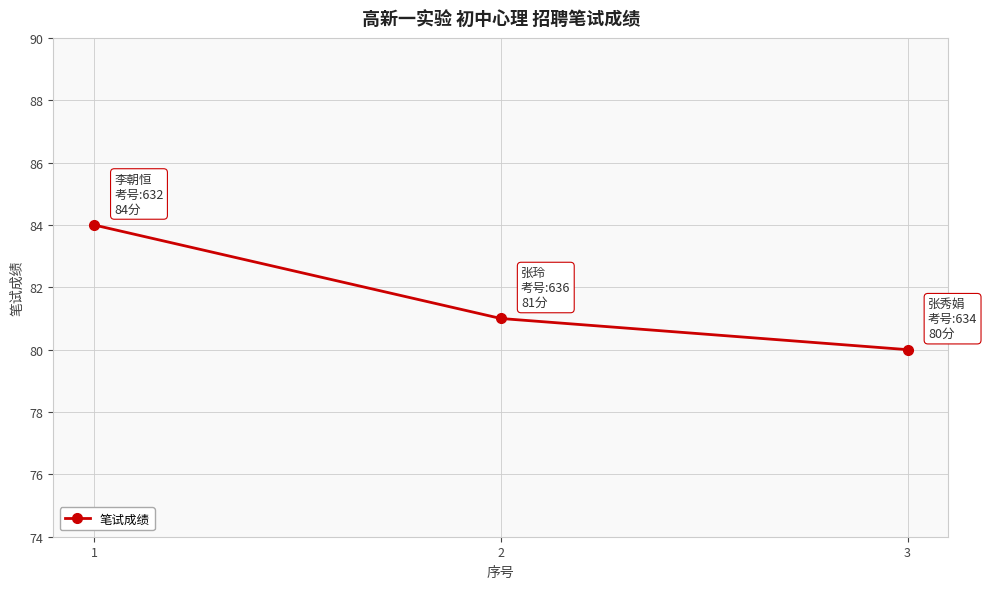

What is the difference between the maximum and minimum values?

4